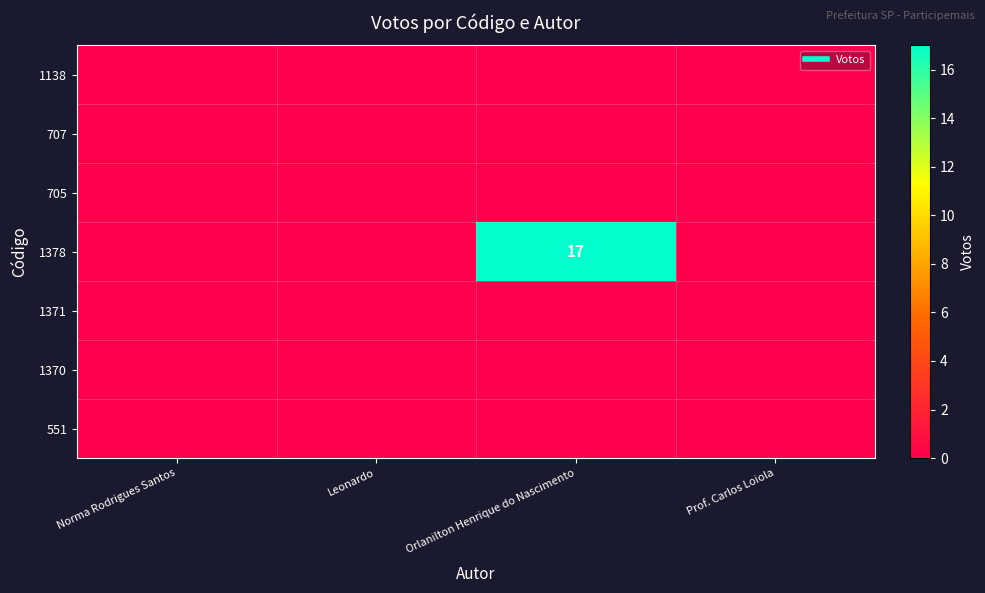

Between Prof. Carlos Loiola and Leonardo, which is larger?

Prof. Carlos Loiola